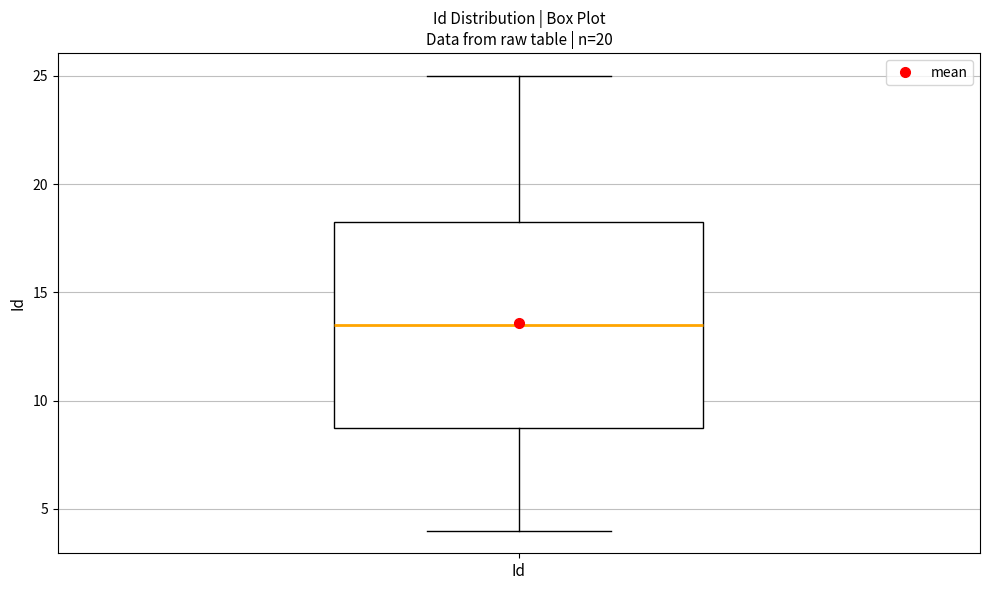

Transcribe this box plot: give where the median line is, the range the box spans, and where the two whiskers end, as read against the y-axis. The values are not printed on the chart, so give them approximately, as read against the axis.

median 13.5, box 9.0 to 18.5, whiskers 4.0 to 25.0